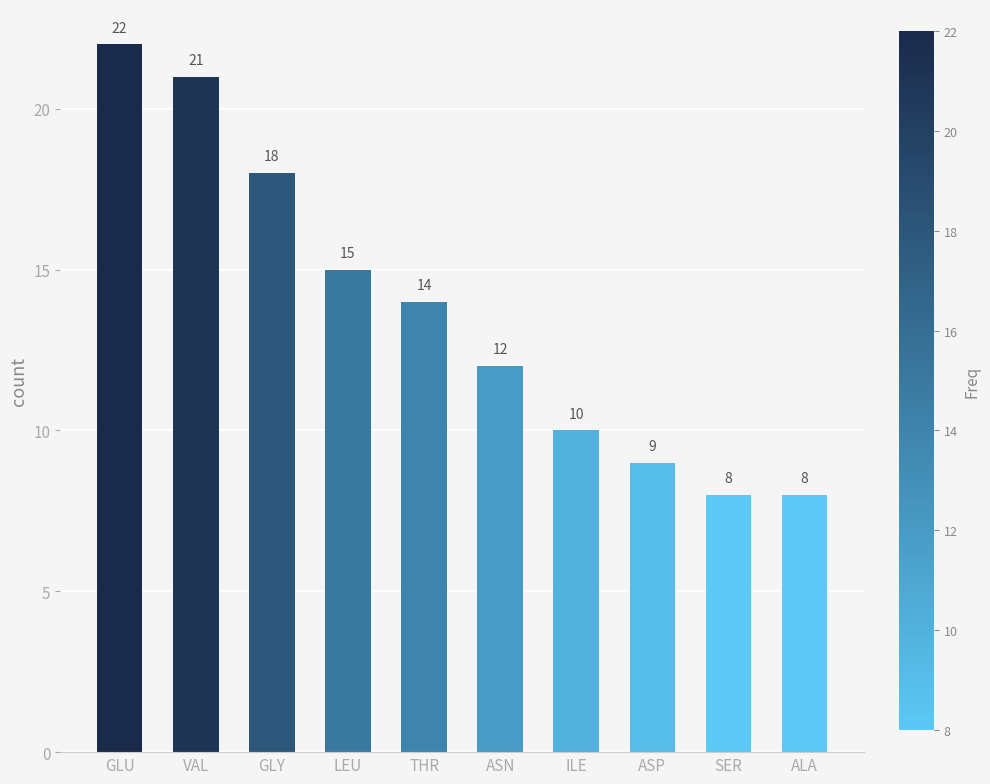

How many bars are there in total?

10